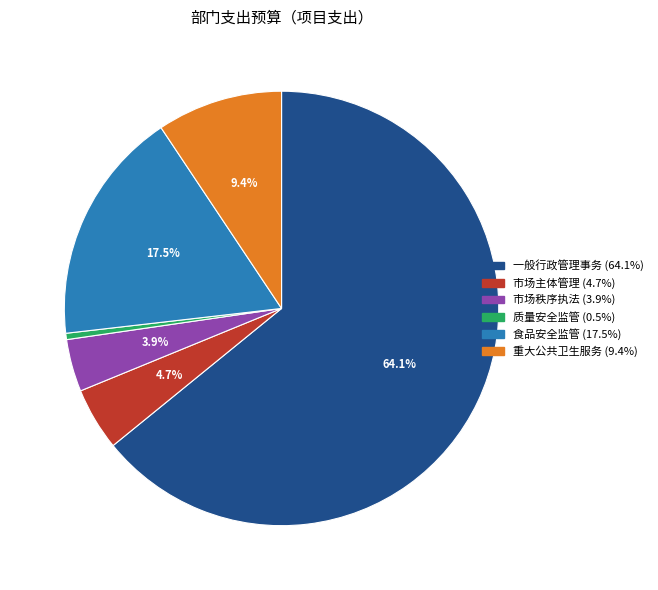

To the nearest percent, what is the combined percentage of 食品安全监管 and 重大公共卫生服务?

27%